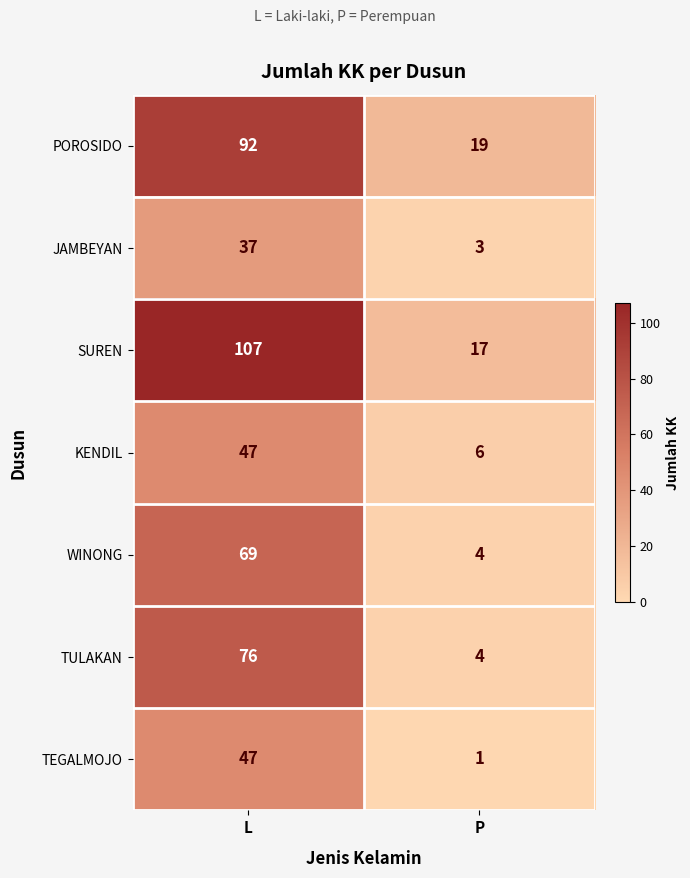

True or false: POROSIDO has a value of 62 at L.

False